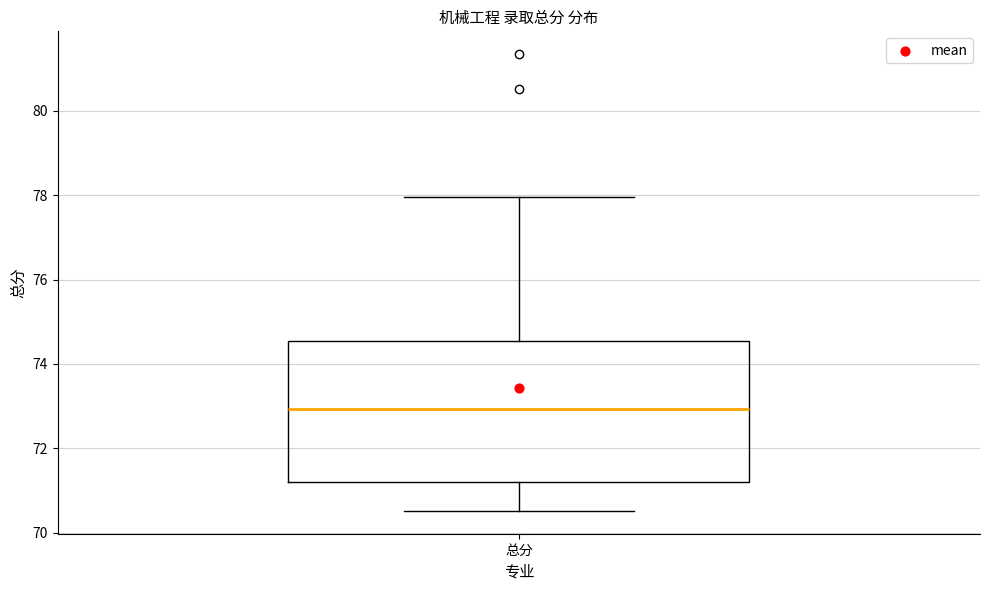

Transcribe this box plot: give where the median line is, the range the box spans, and where the two whiskers end, as read against the y-axis. The values are not printed on the chart, so give them approximately, as read against the axis.

median 73.0, box 71.2 to 74.6, whiskers 70.6 to 78.0